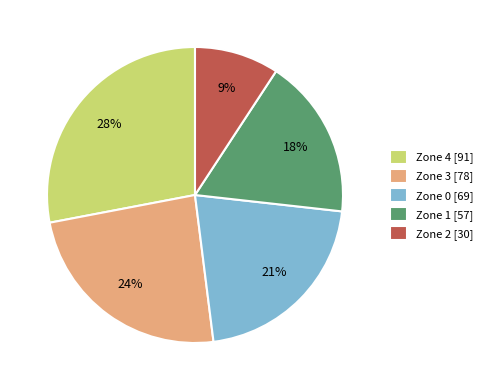

The Zone 3 slice represents 38% of the pie. True or false?

False